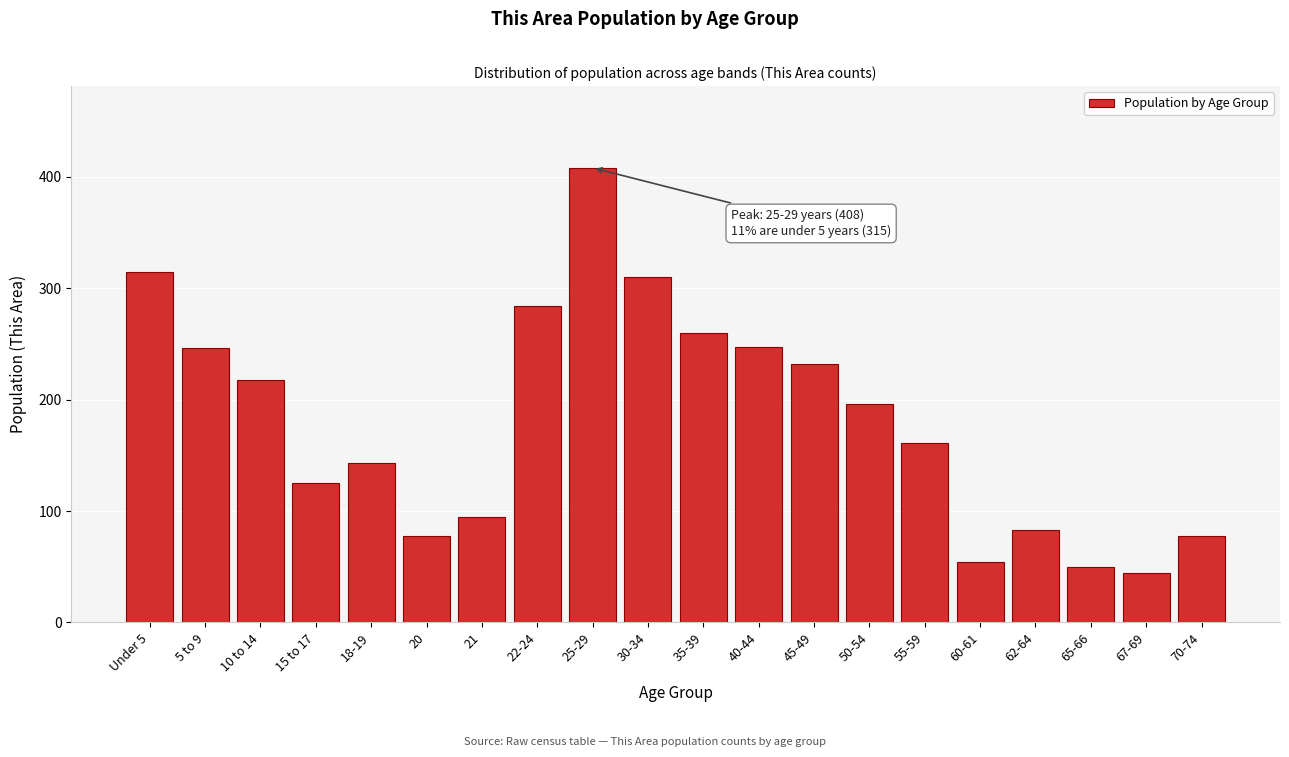

Which category has the highest value across all series?

25-29